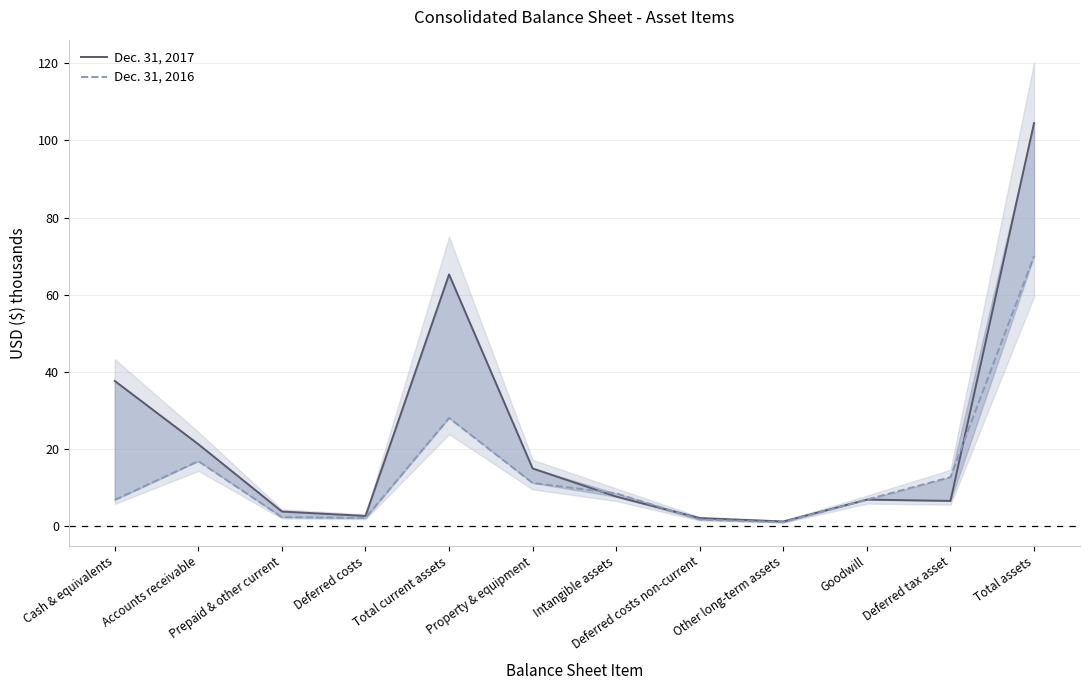

True or false: Dec. 31, 2016 and Dec. 31, 2017 cross at least once.

True